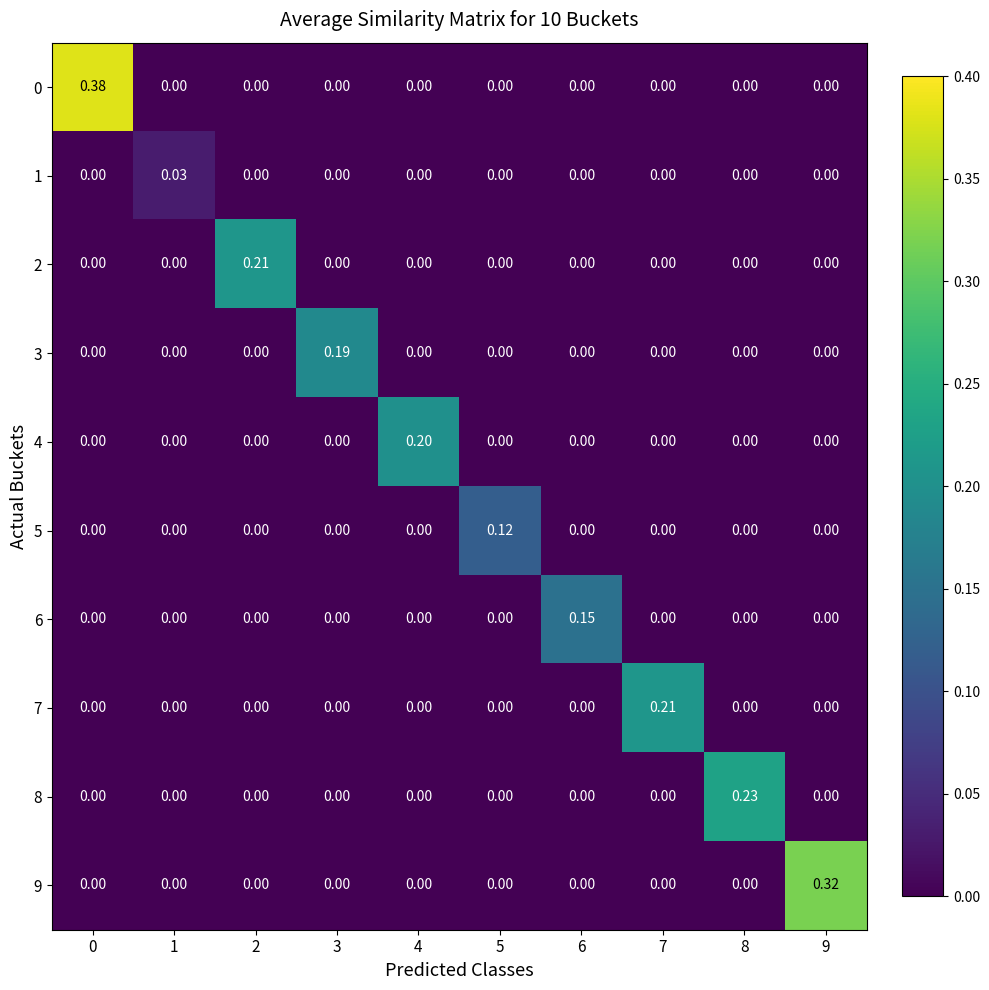

List the series in order of their peak value, highest first.

0, 9, 8, 2, 7, 4, 3, 6, 5, 1